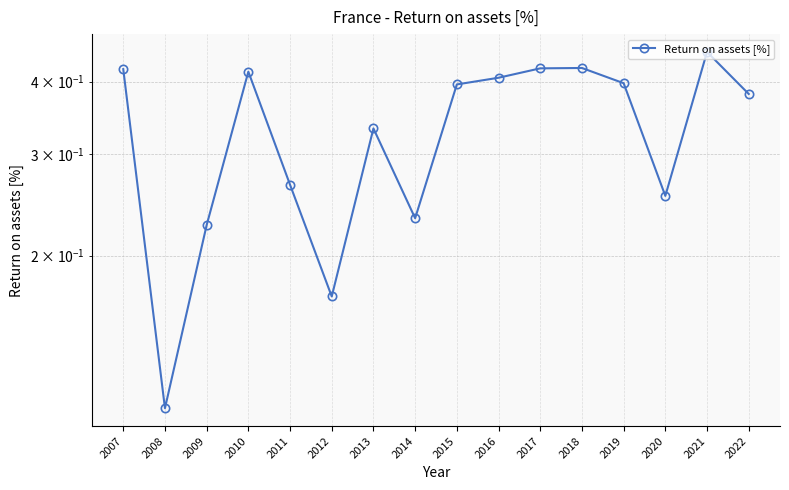

How many points are higher than both their immediate neighbors (excluding endpoints)?

4